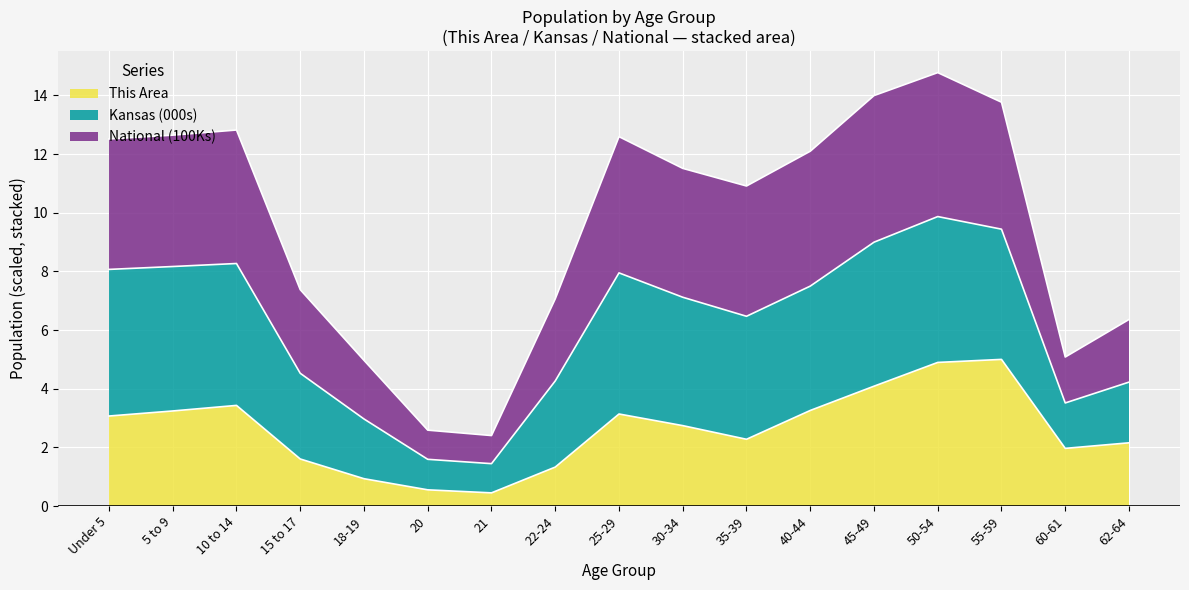

What position from the left is 30-34?

10